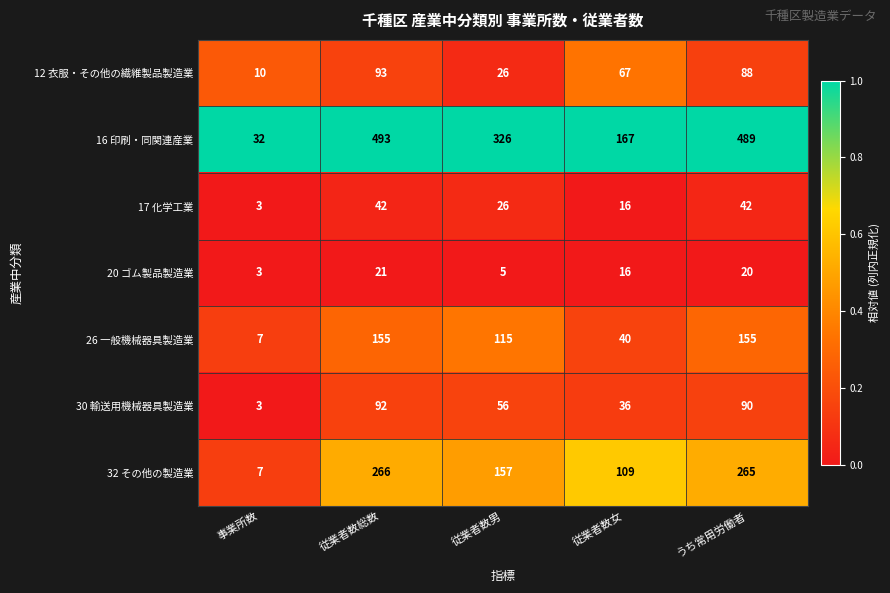

What is the minimum value for 26 一般機械器具製造業?

7